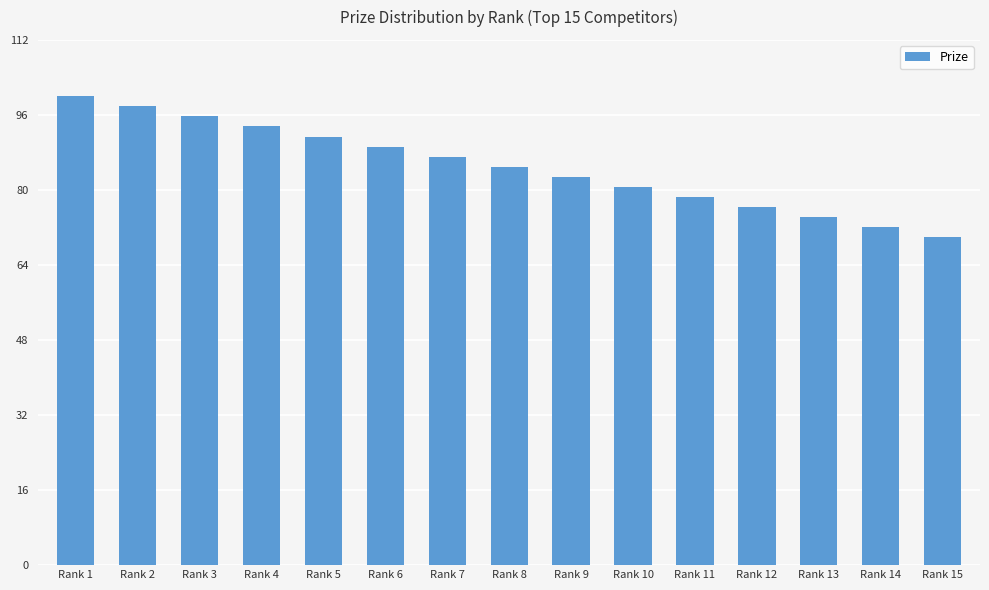

List the labels in order of value, smallest first.

Rank 15, Rank 14, Rank 13, Rank 12, Rank 11, Rank 10, Rank 9, Rank 8, Rank 7, Rank 6, Rank 5, Rank 4, Rank 3, Rank 2, Rank 1